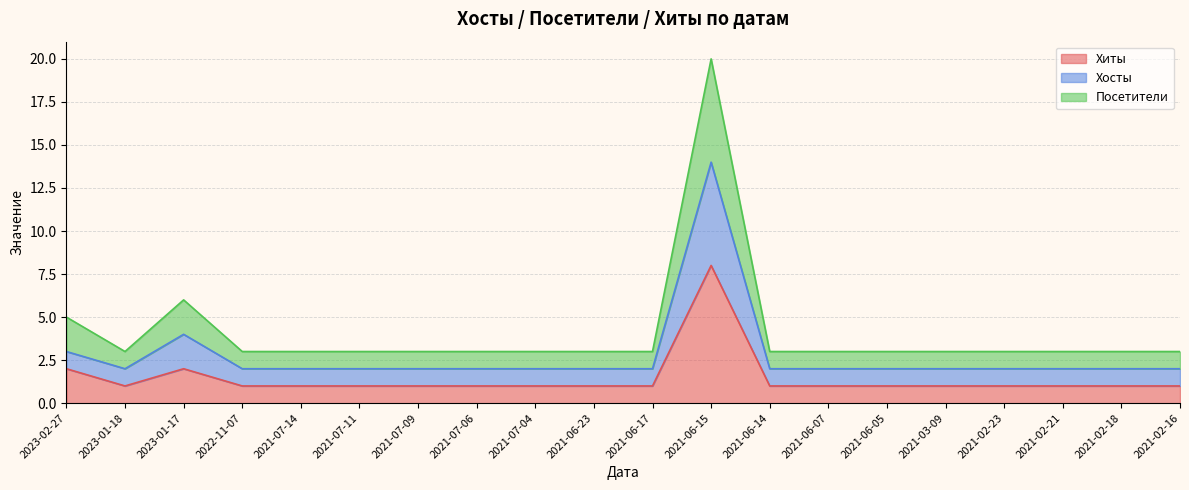

True or false: Хиты and Посетители intersect in this chart.

False